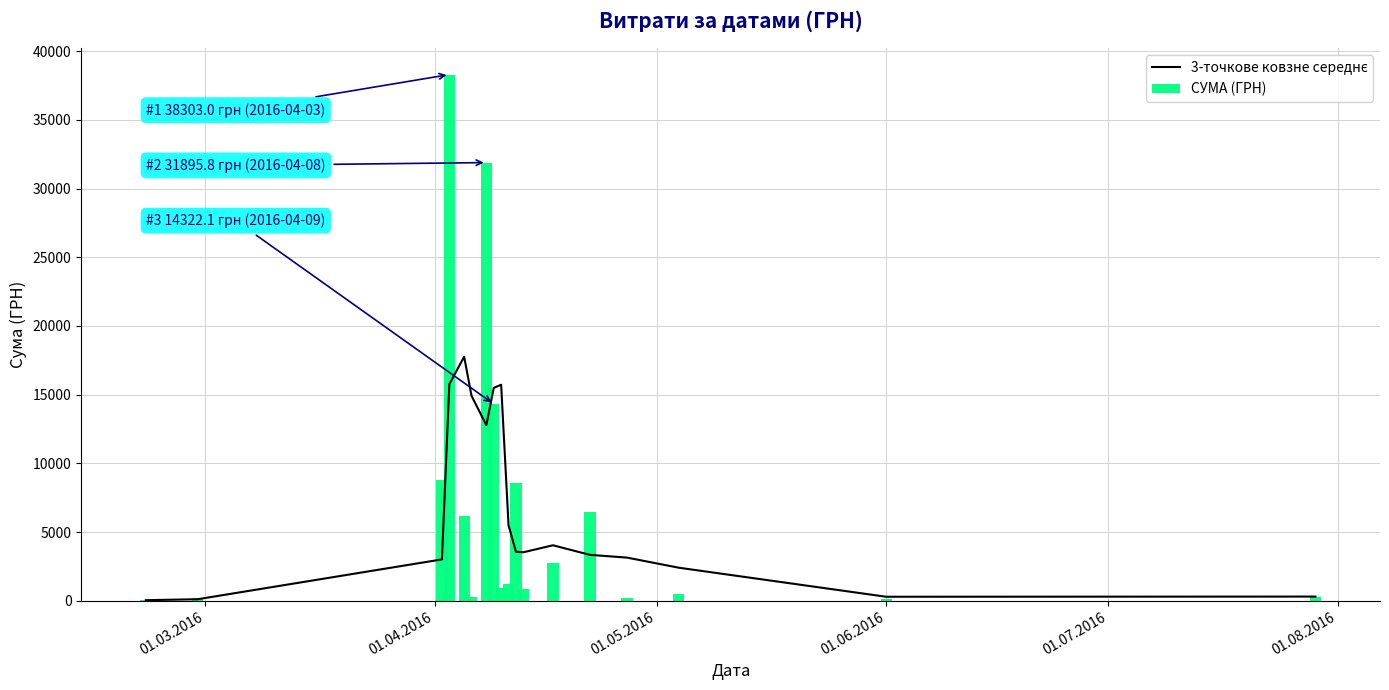

What value does the СУМА (ГРН) series have at 01.08.2016?

270.0